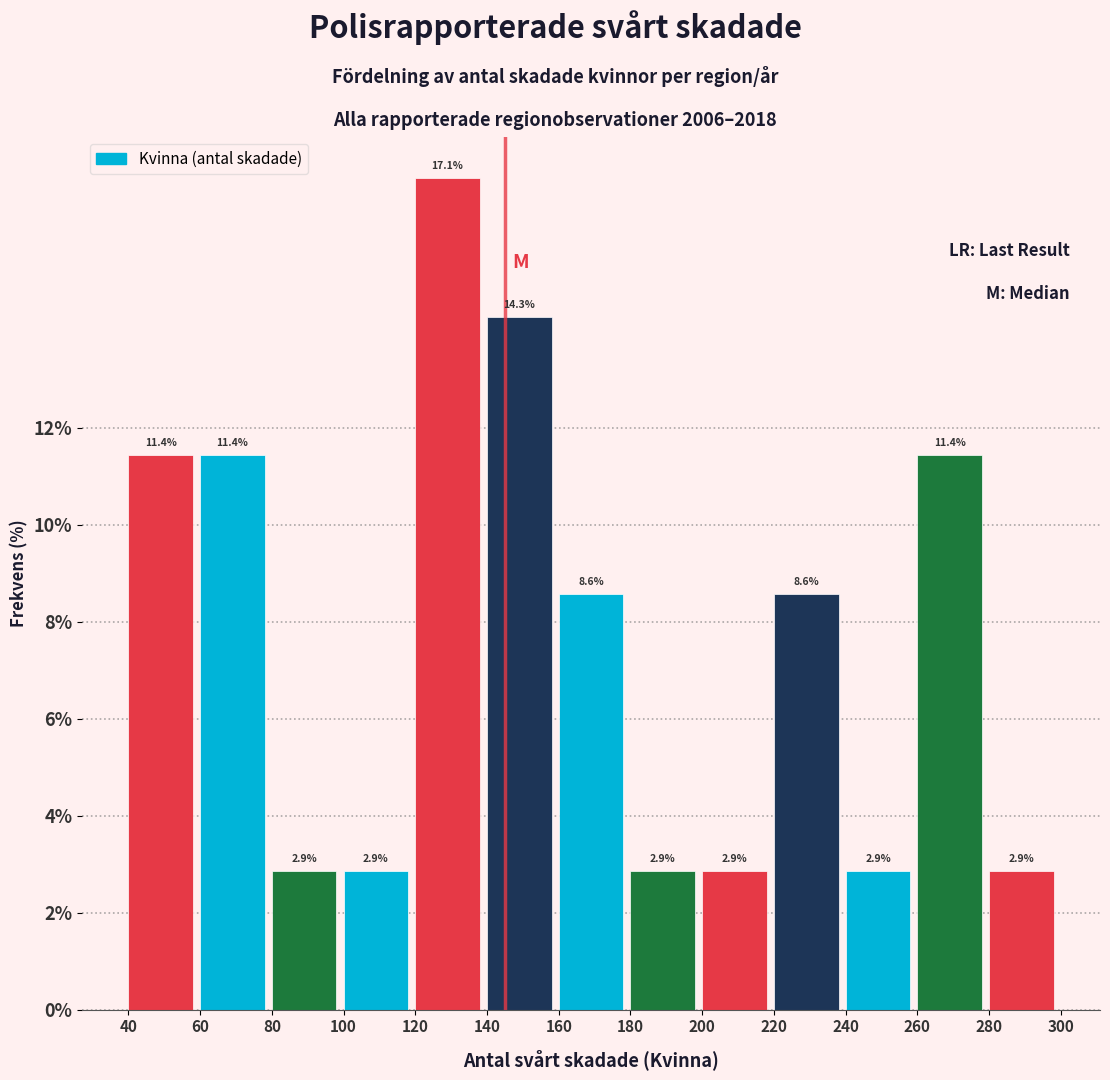

Reading left to right, transcribe this chart: for each bar, give the range it covers on the x-axis and its height.

40 to 60: 11.4
60 to 80: 11.4
80 to 100: 2.9
100 to 120: 2.9
120 to 140: 17.1
140 to 160: 14.3
160 to 180: 8.6
180 to 200: 2.9
200 to 220: 2.9
220 to 240: 8.6
240 to 260: 2.9
260 to 280: 11.4
280 to 300: 2.9